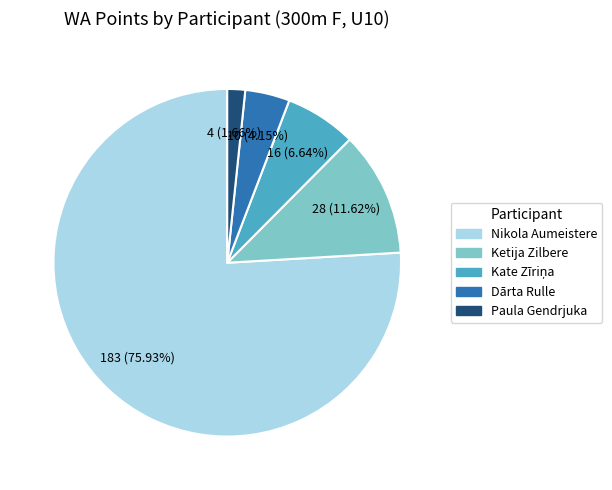

Is there any slice that represents more than half of the pie?

Yes